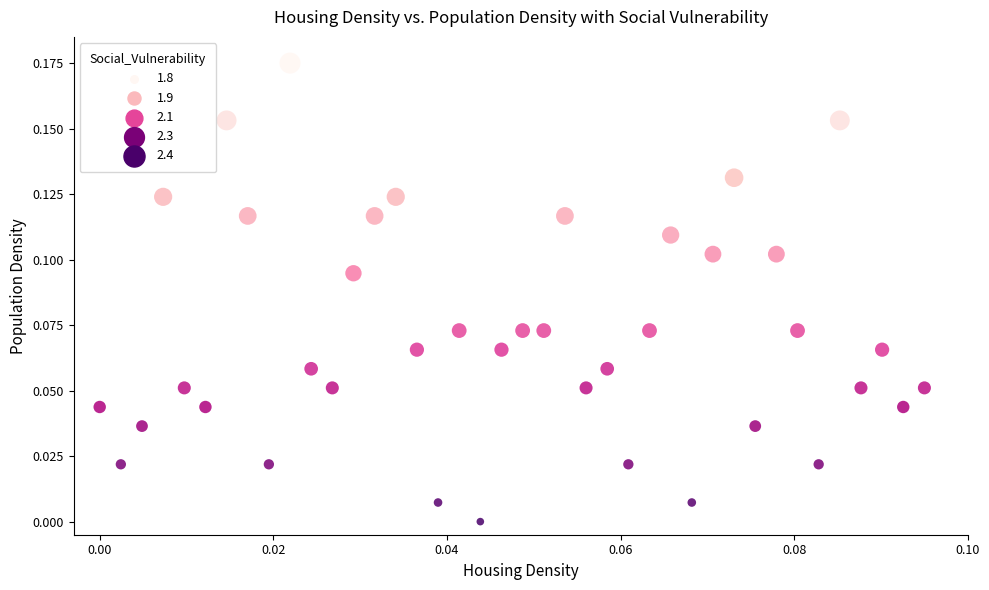

How many data points are displayed?

40